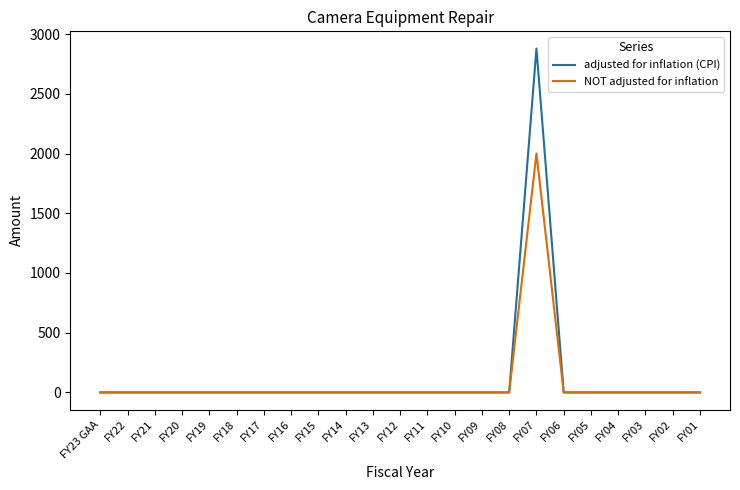

At which category is the sum across all series the highest?

FY07